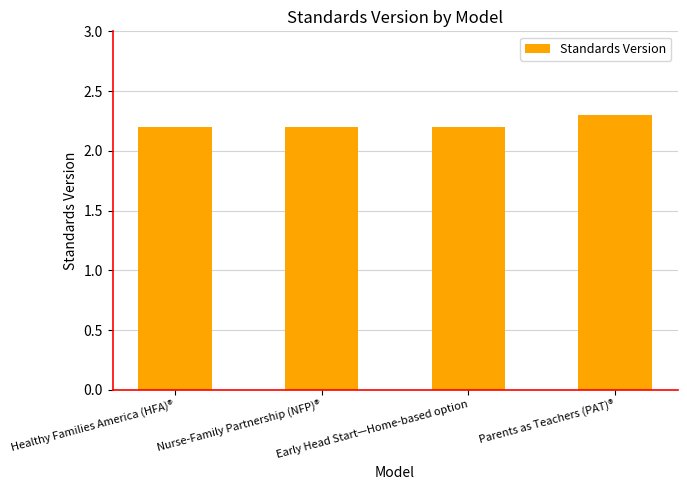

Reading right to left, list all the values displayed in this chart.

2.3	2.2	2.2	2.2